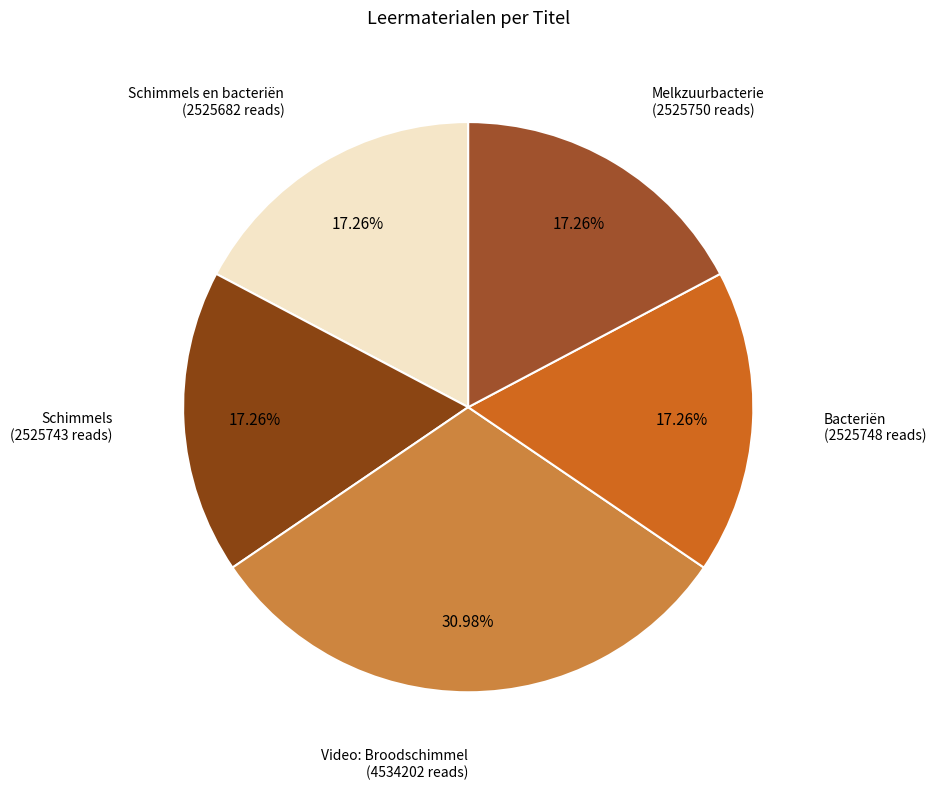

To the nearest percent, what is the combined percentage of Bacteriën and Schimmels?

35%